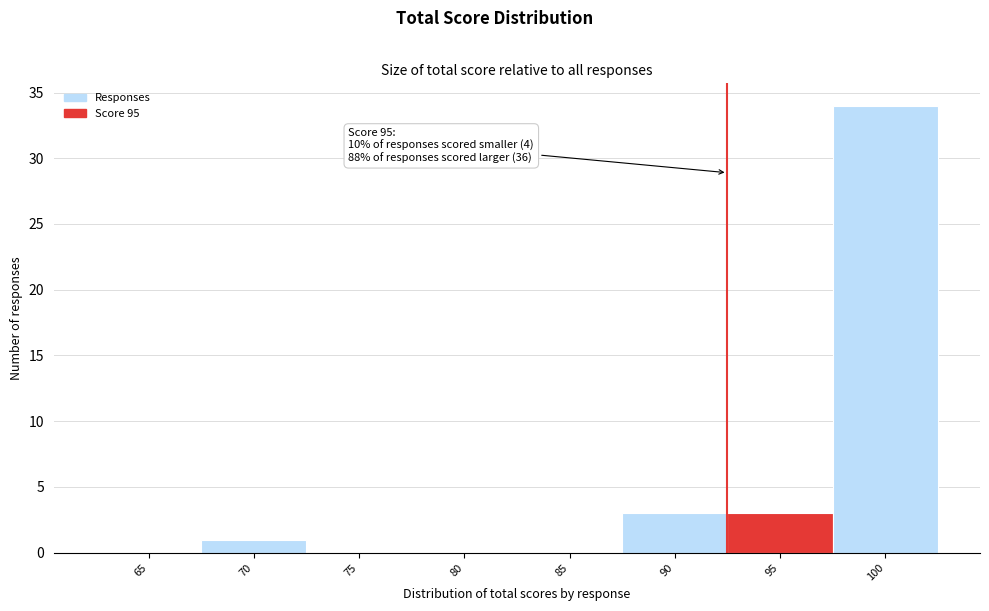

Reading left to right, list all the values displayed in this chart.

65=0	70=1	75=0	80=0	85=0	90=3	95=3	100=34